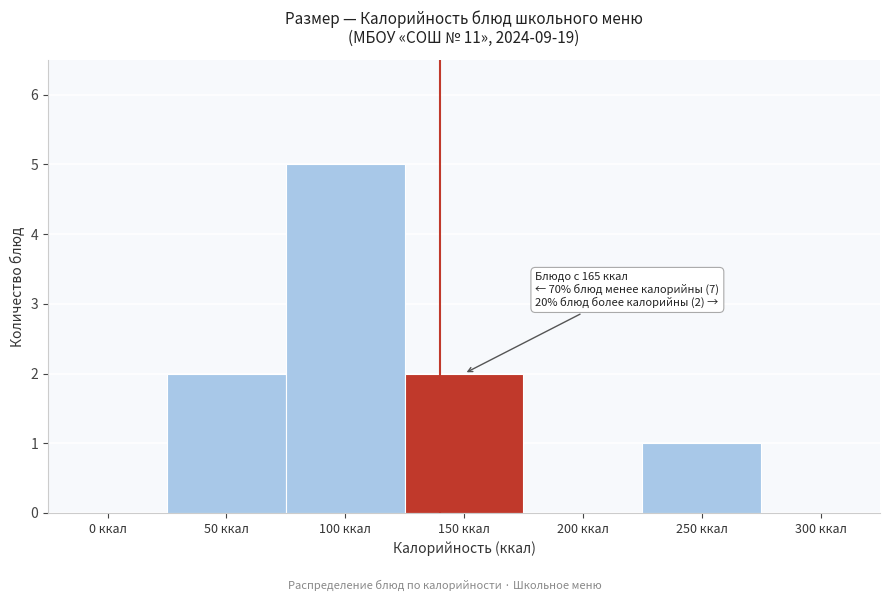

Reading left to right, list all the values displayed in this chart.

0 ккал=0	50 ккал=2	100 ккал=5	150 ккал=2	200 ккал=0	250 ккал=1	300 ккал=0